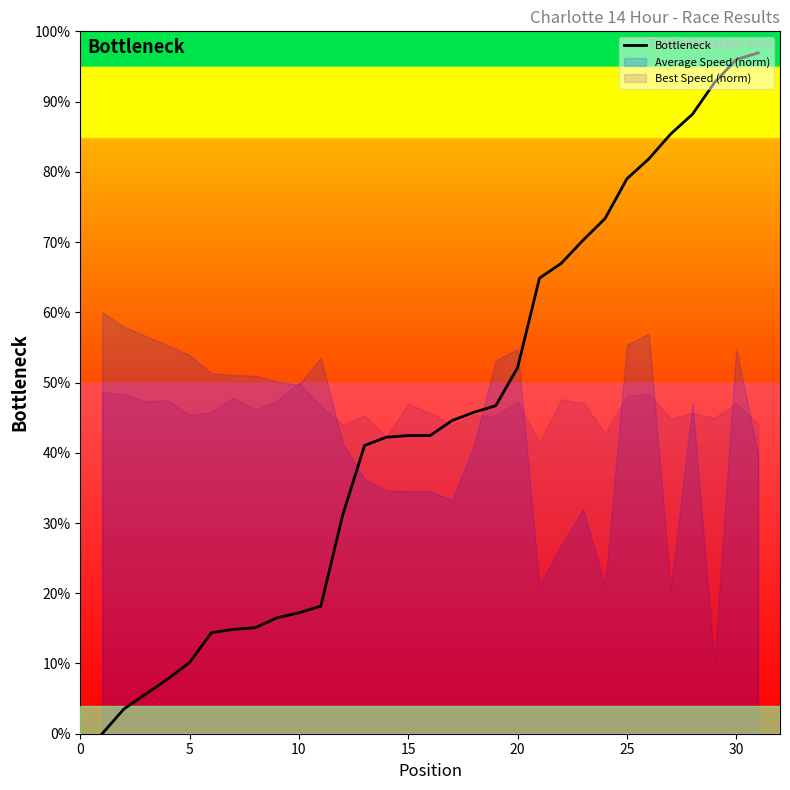

How many data points are above 42?

18